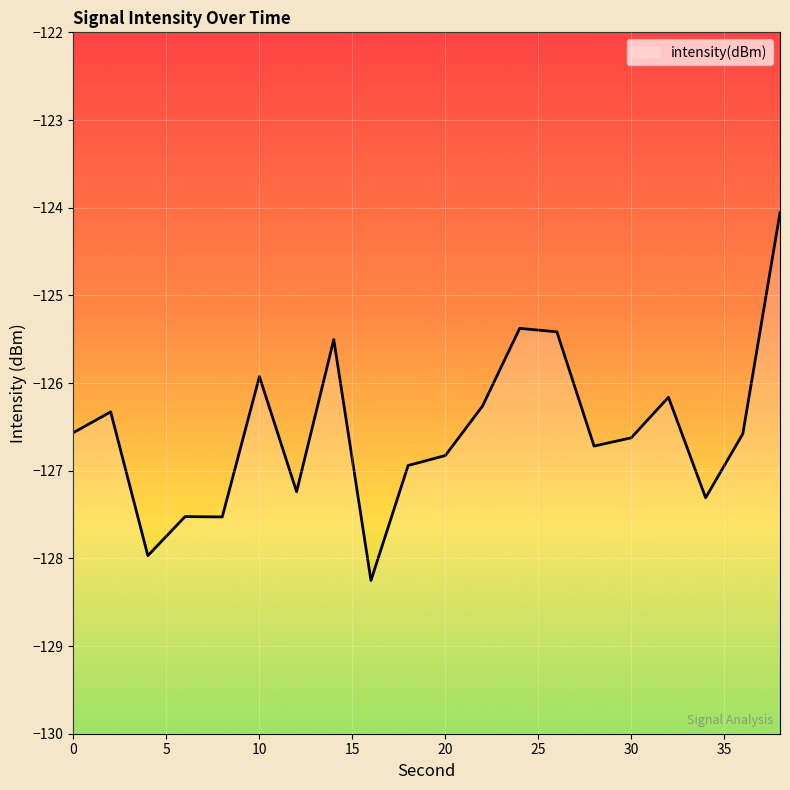

True or false: the data shows -49.1 at 10.

False